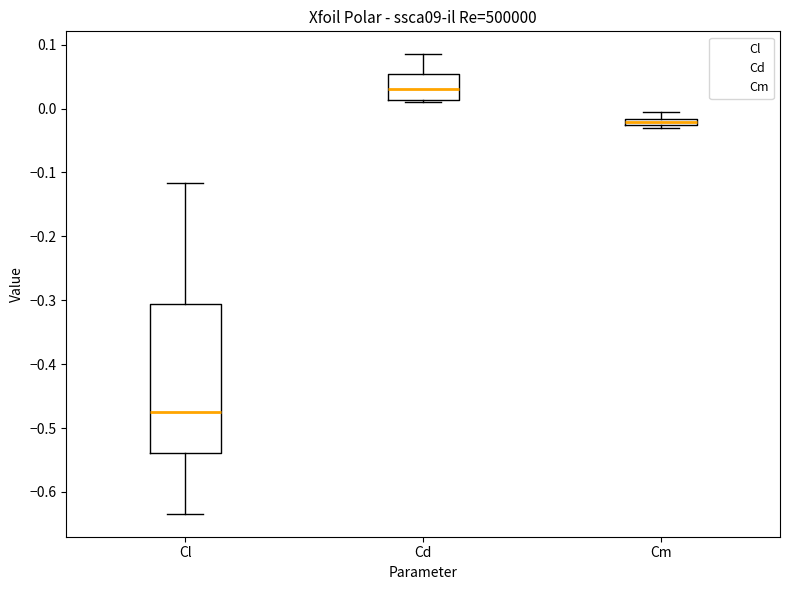

Where does the median line of the box for Cl sit on the y-axis? The values are not printed on the chart, so give them approximately, as read against the axis.

-0.47